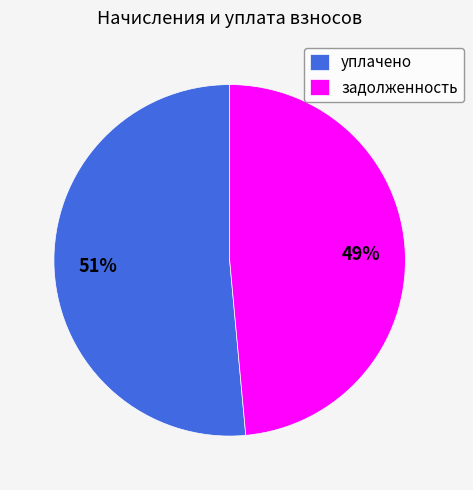

Count the number of slices in the pie.

2